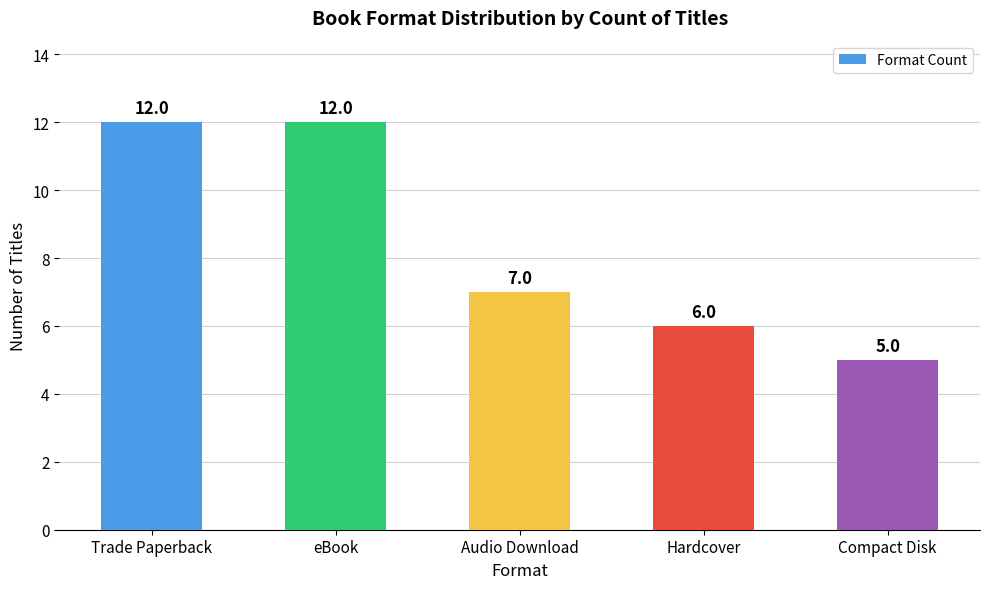

What is the minimum value shown in the chart?

5